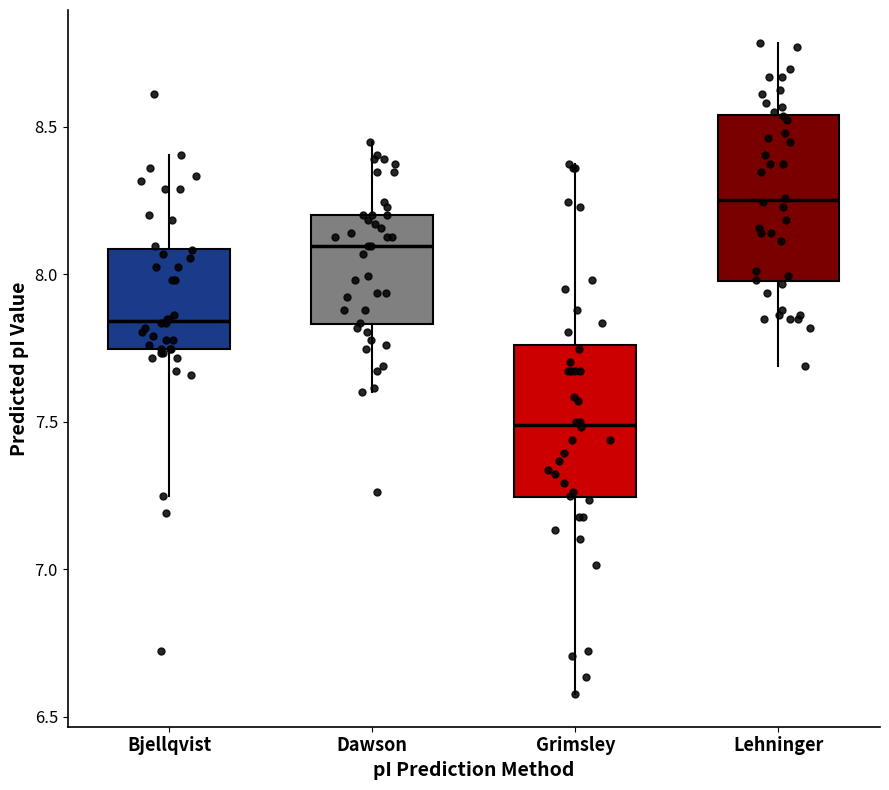

Reading left to right, transcribe this box plot: for each box, give where its median line is, the range the box spans, and where its two whiskers end, as read against the y-axis. The values are not printed on the chart, so give them approximately, as read against the axis.

Bjellqvist: median 7.85, box 7.75 to 8.10, whiskers 7.25 to 8.40
Dawson: median 8.10, box 7.85 to 8.20, whiskers 7.60 to 8.45
Grimsley: median 7.50, box 7.25 to 7.75, whiskers 6.60 to 8.40
Lehninger: median 8.25, box 8.00 to 8.55, whiskers 7.70 to 8.80